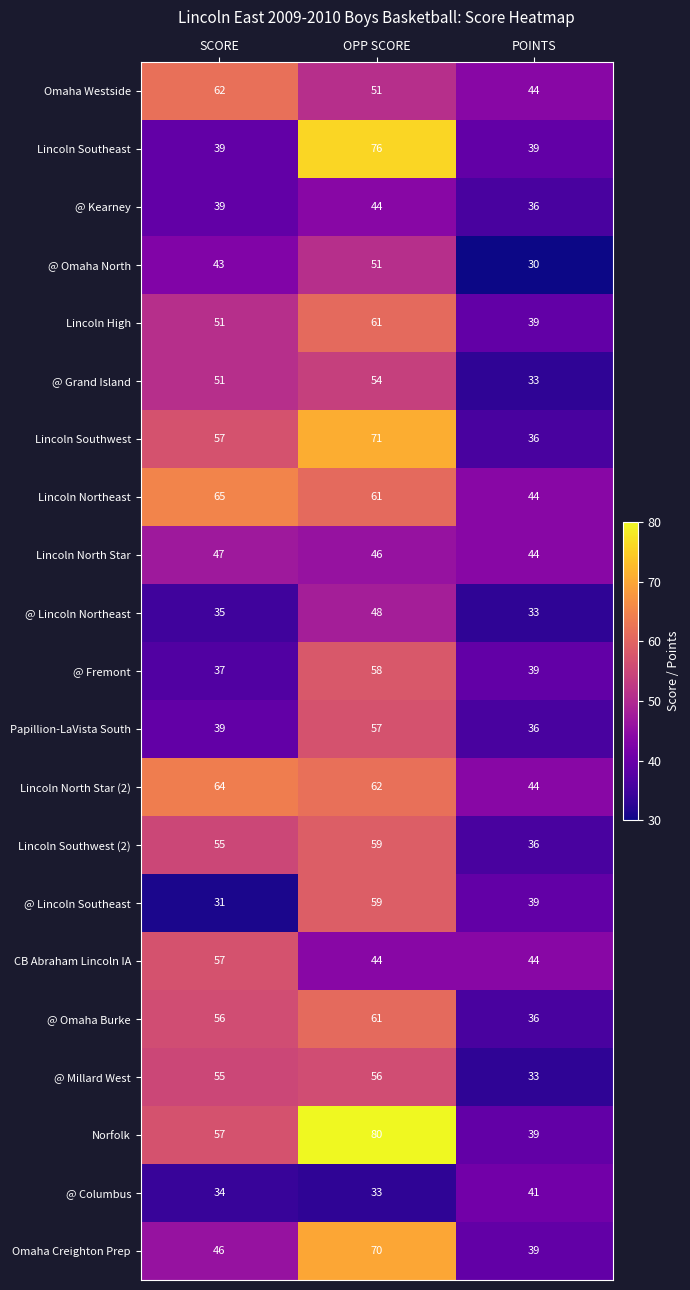

List the labels in order of Lincoln High value, smallest first.

POINTS, SCORE, OPP SCORE